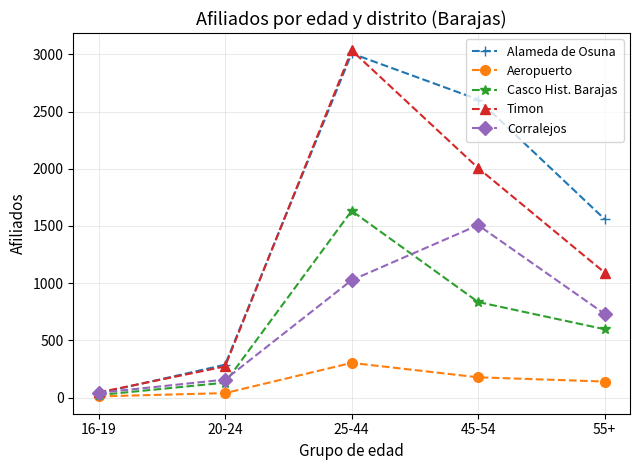

Is the value of Timon at 16-19 greater than the value of Casco Hist. Barajas at 55+?

No